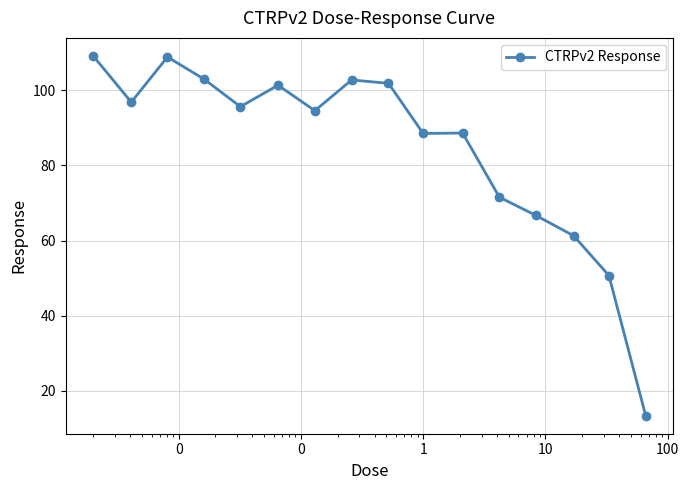

What is the smallest value displayed?

13.4